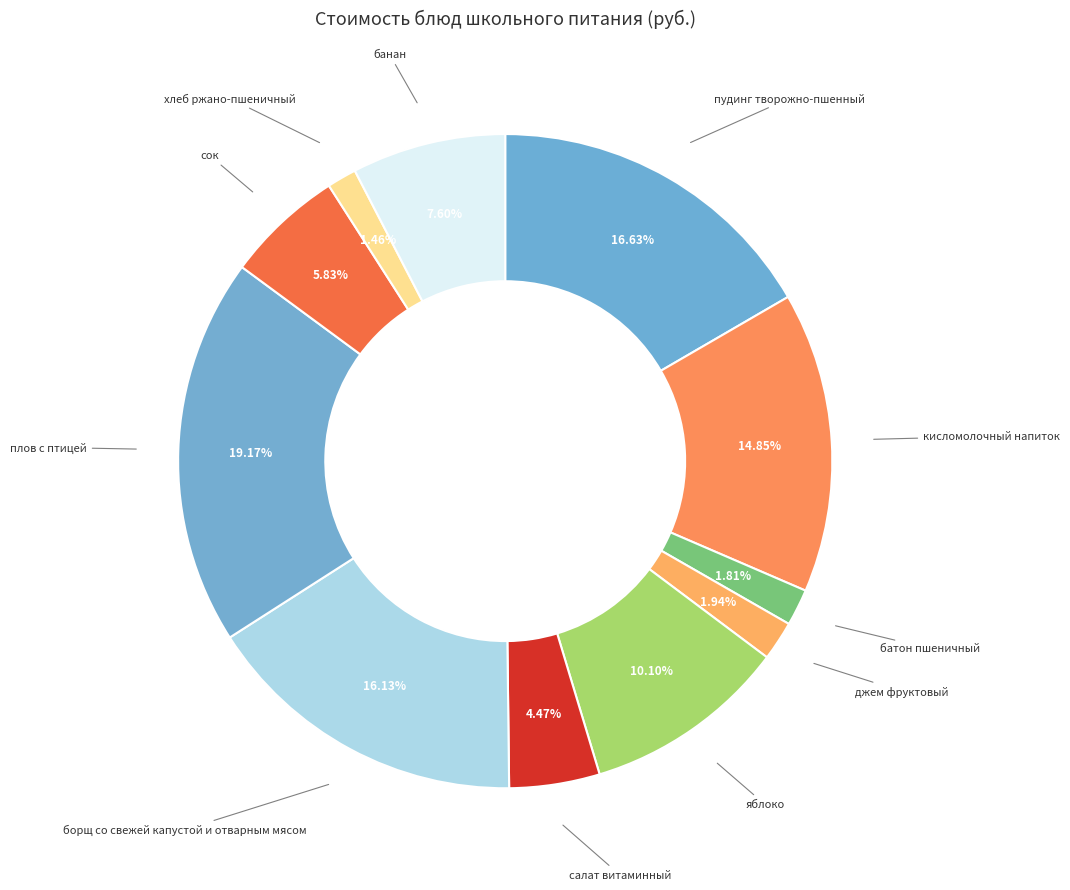

Is there a majority slice in this chart?

No